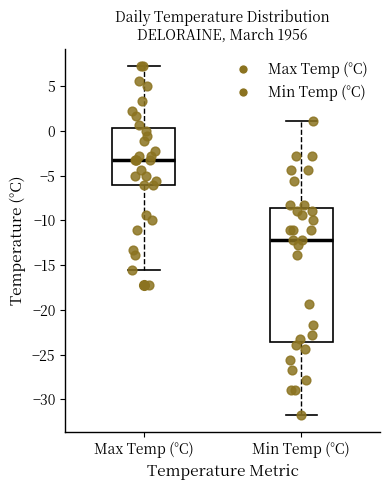

Which box's median line is the highest?

Max Temp (°C)